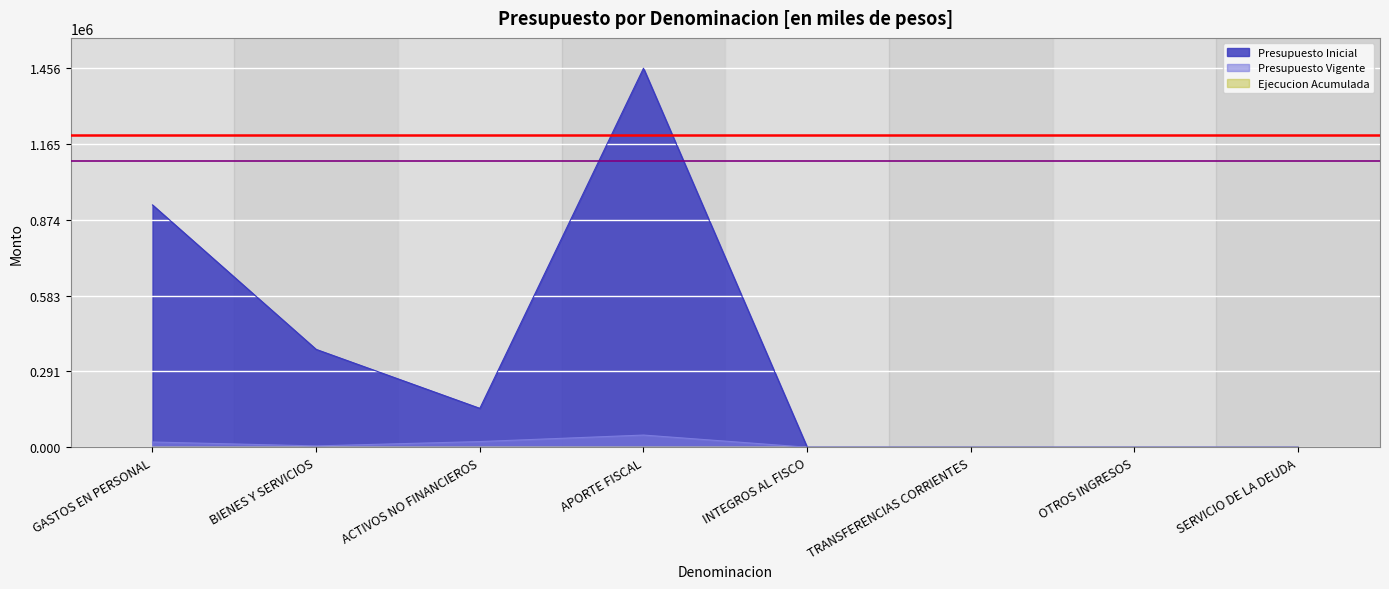

How many distinct data groups are displayed?

3